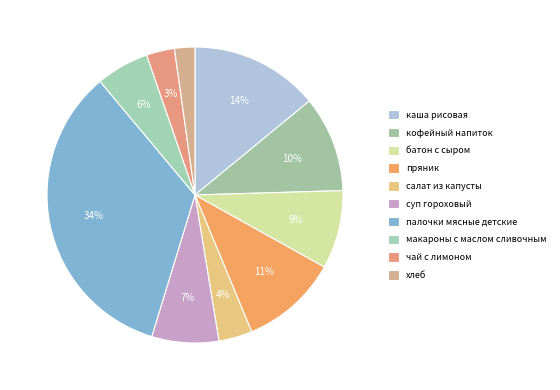

To the nearest percent, what portion does суп гороховый represent?

7%